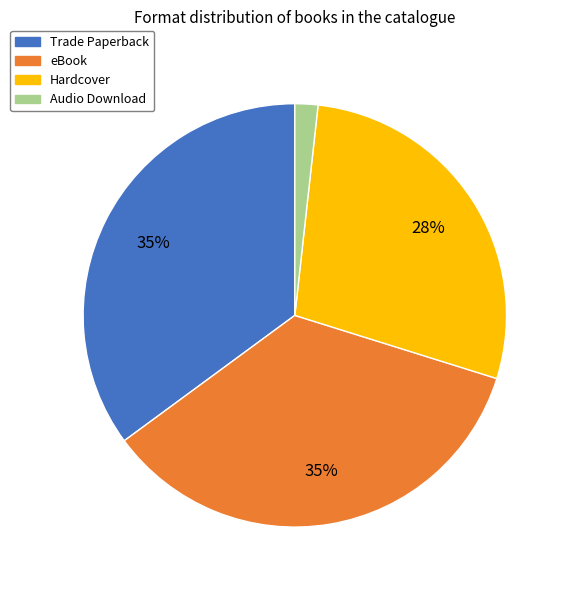

The eBook slice represents 35% of the pie. True or false?

True